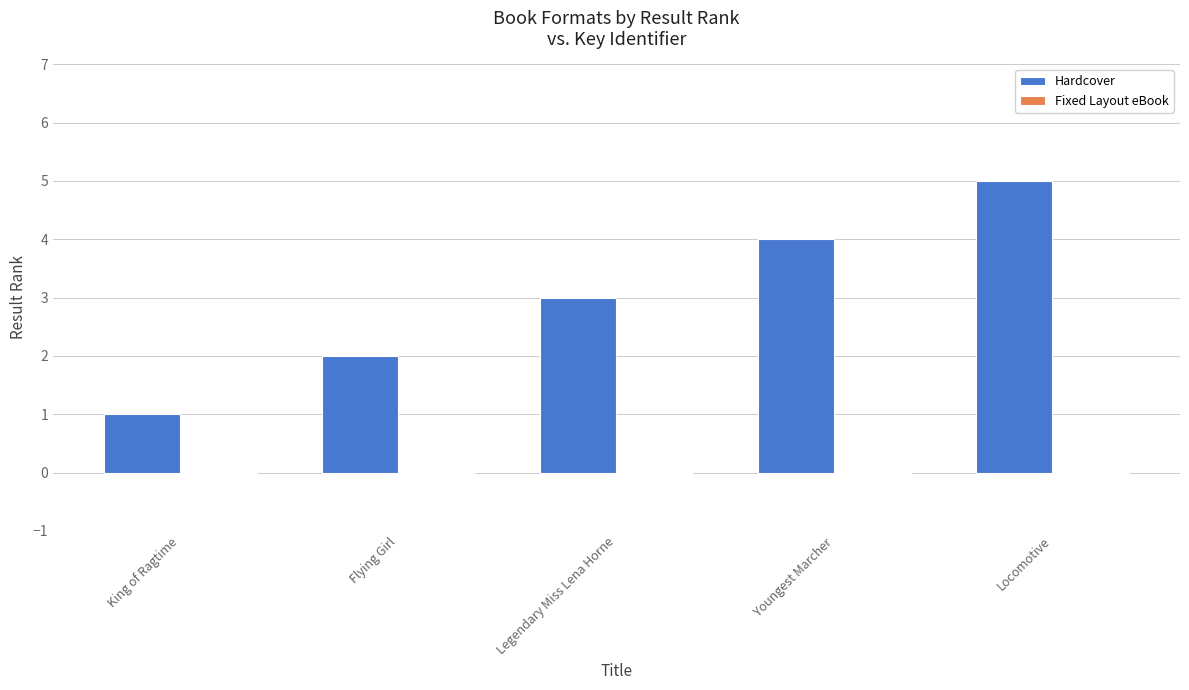

What is the sum of the values at Flying Girl and Legendary Miss Lena Horne?

5